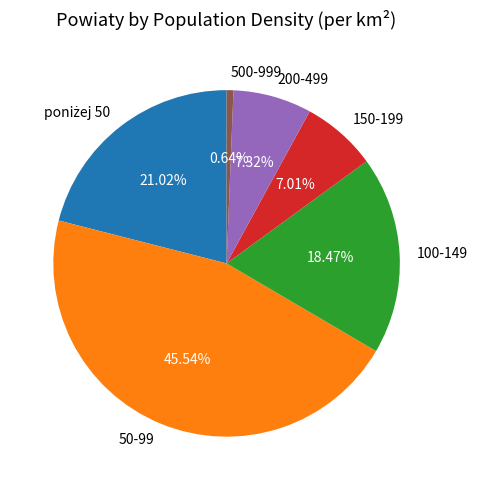

Does 200-499 account for over 50% of the chart?

No